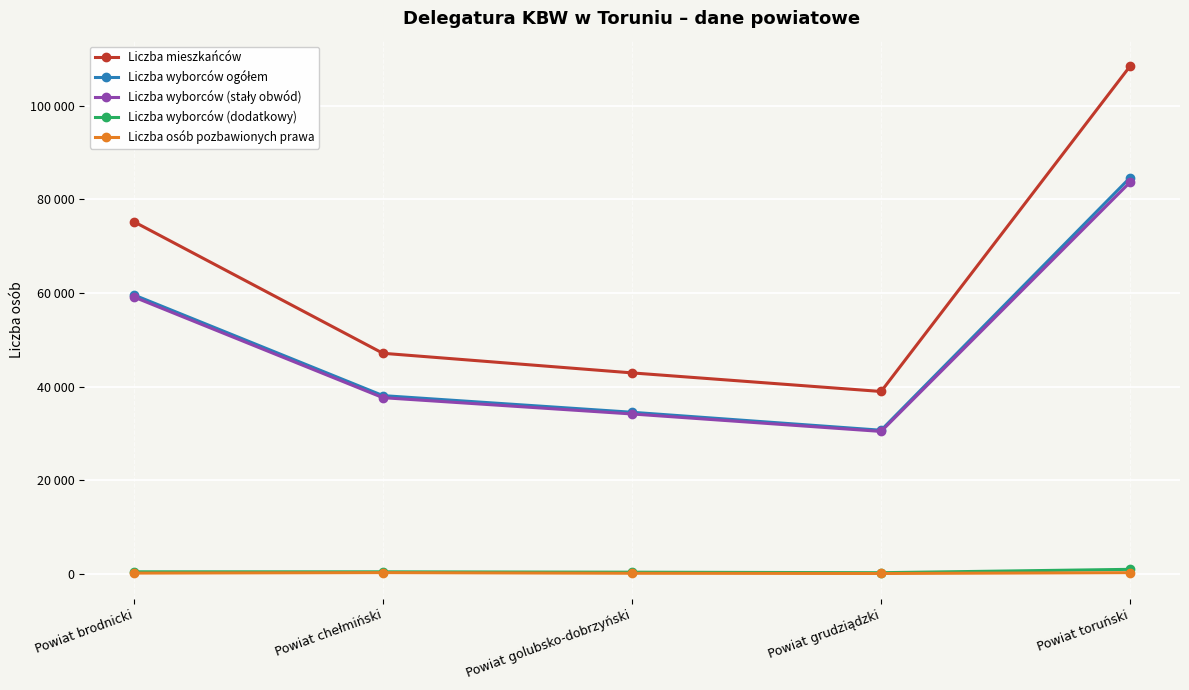

Does the chart have visible grid lines?

Yes